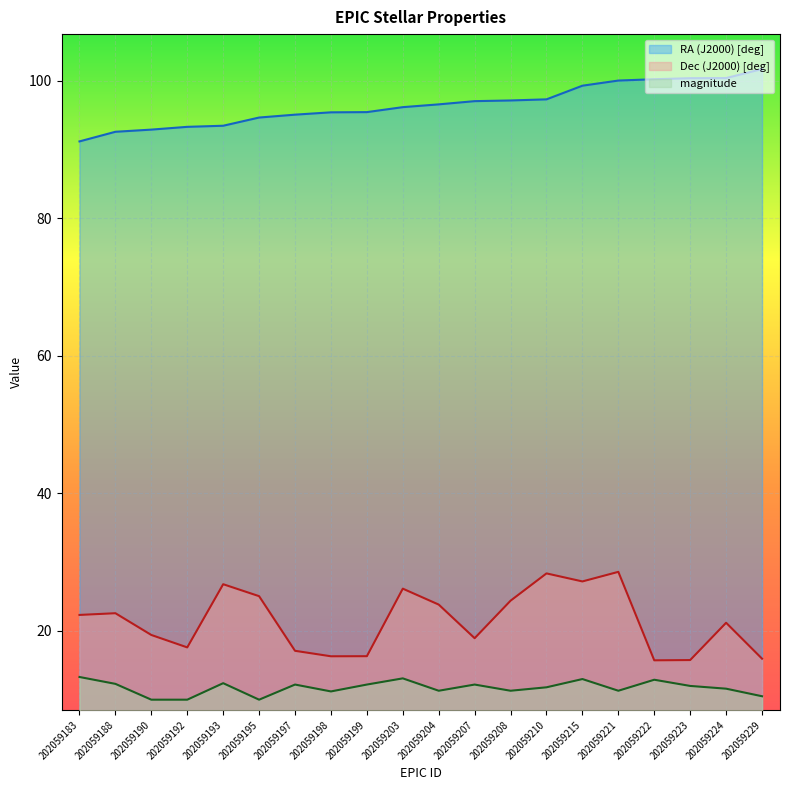

The value of Dec (J2000) [deg] at 202059195 is 25.1. True or false?

True